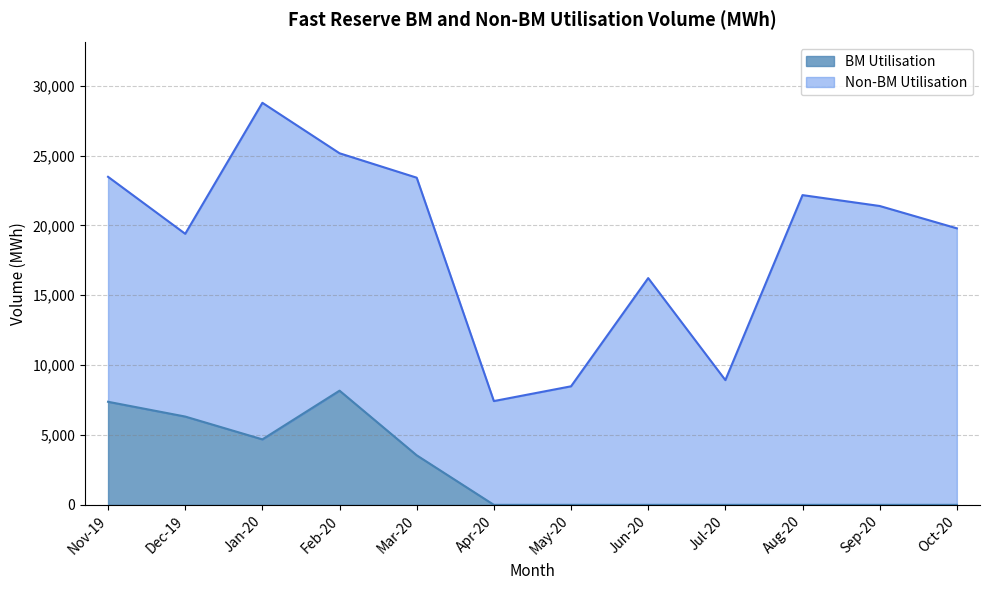

Which category has the lowest value across all series?

Apr-20